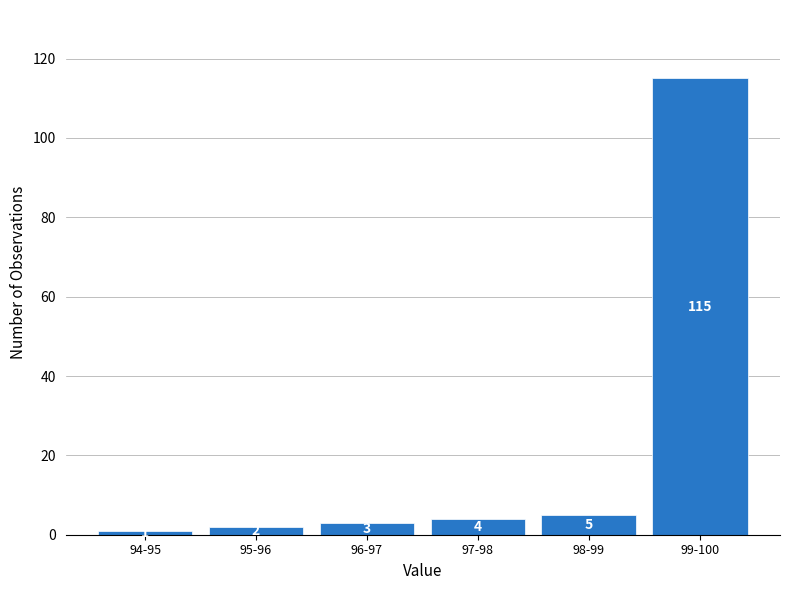

Reading left to right, extract all data points from this chart.

94-95=1	95-96=2	96-97=3	97-98=4	98-99=5	99-100=115